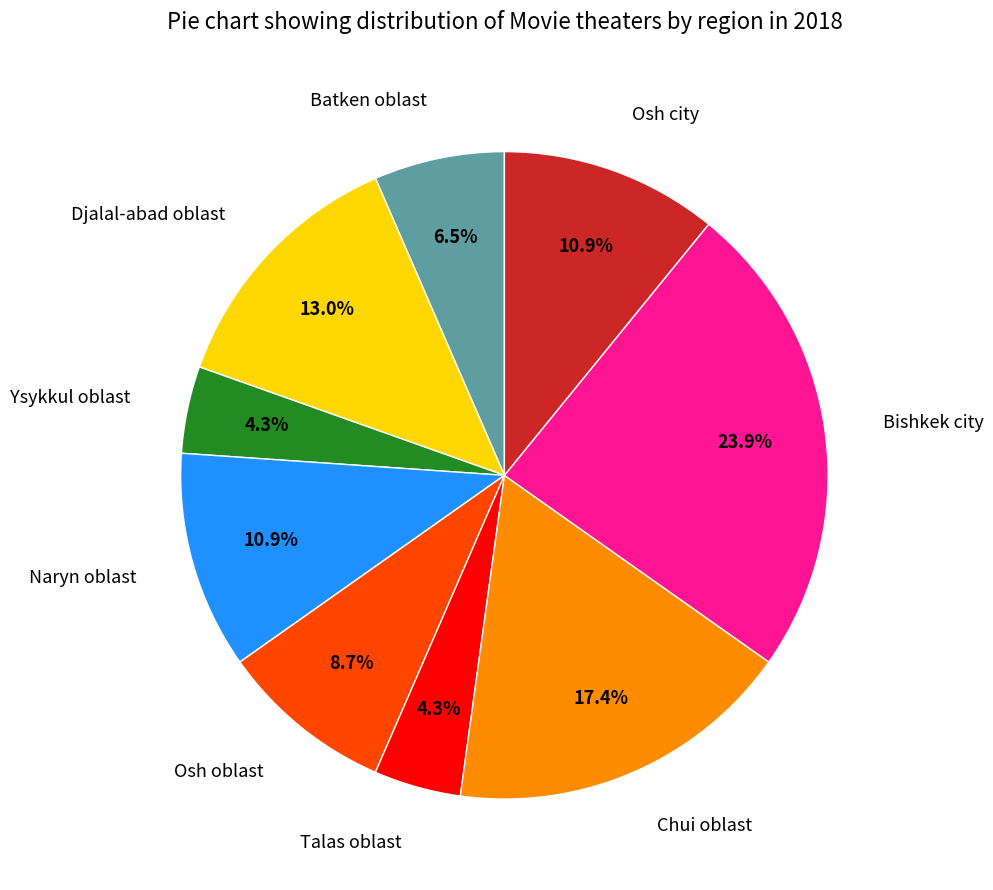

Between Chui oblast and Osh city, which is larger?

Chui oblast